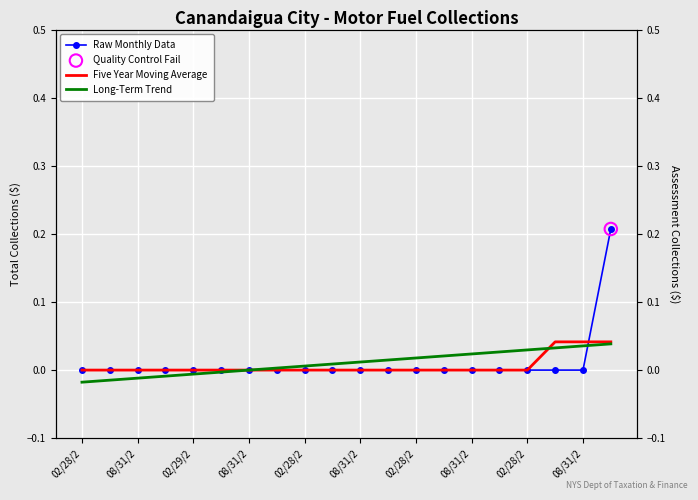

Which series has the largest total across all categories?

Long-Term Trend